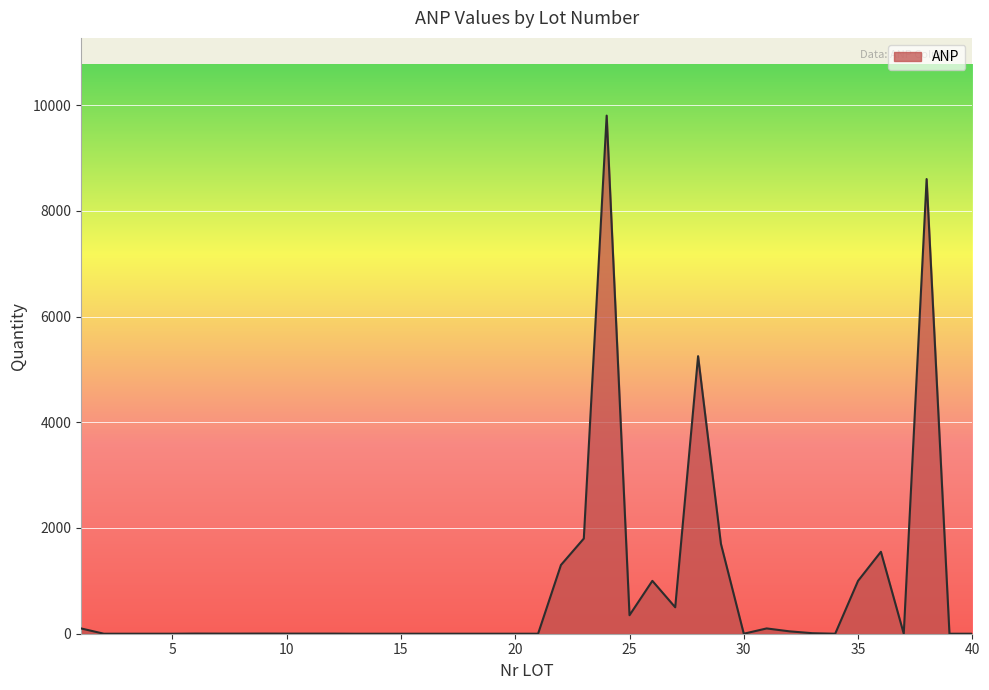

What is the greatest value displayed?

9800